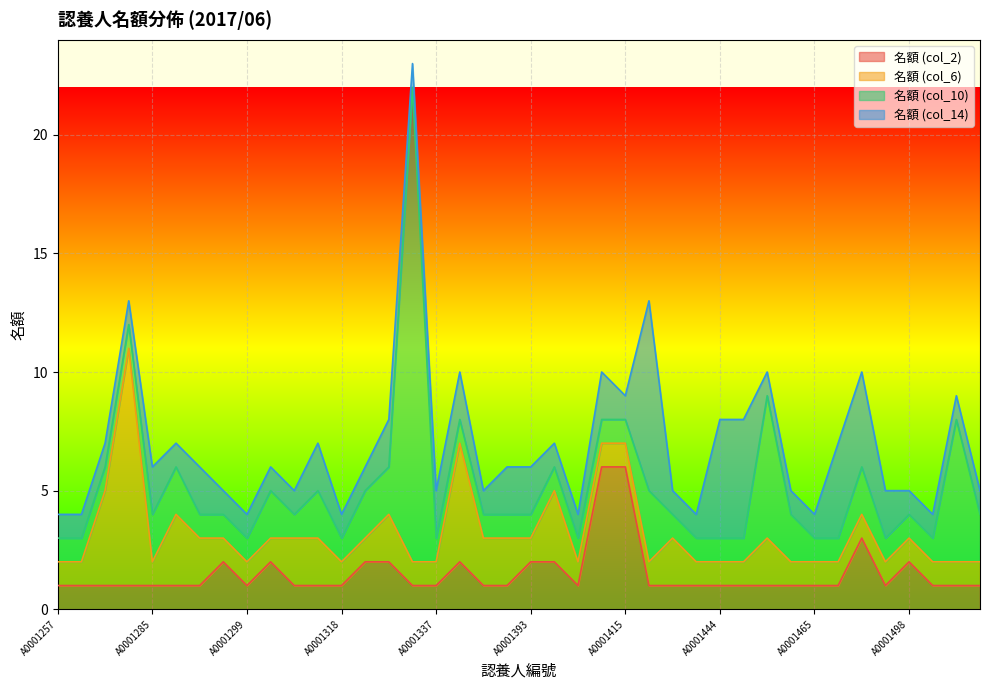

Reading left to right, list all the values displayed in this chart.

名額 (col_2): 1	1	1	1	1	1	1	2	1	2	1	1	1	2	2	1	1	2	1	1	2	2	1	6	6	1	1	1	1	1	1	1	1	1	3	1	2	1	1	1
名額 (col_6): 1	1	4	10	1	3	2	1	1	1	2	2	1	1	2	1	1	5	2	2	1	3	1	1	1	1	2	1	1	1	2	1	1	1	1	1	1	1	1	1
名額 (col_10): 1	1	1	1	2	2	1	1	1	2	1	2	1	2	2	20	1	1	1	1	1	1	1	1	1	3	1	1	1	1	6	2	1	1	2	1	1	1	6	2
名額 (col_14): 1	1	1	1	2	1	2	1	1	1	1	2	1	1	2	1	2	2	1	2	2	1	1	2	1	8	1	1	5	5	1	1	1	4	4	2	1	1	1	1